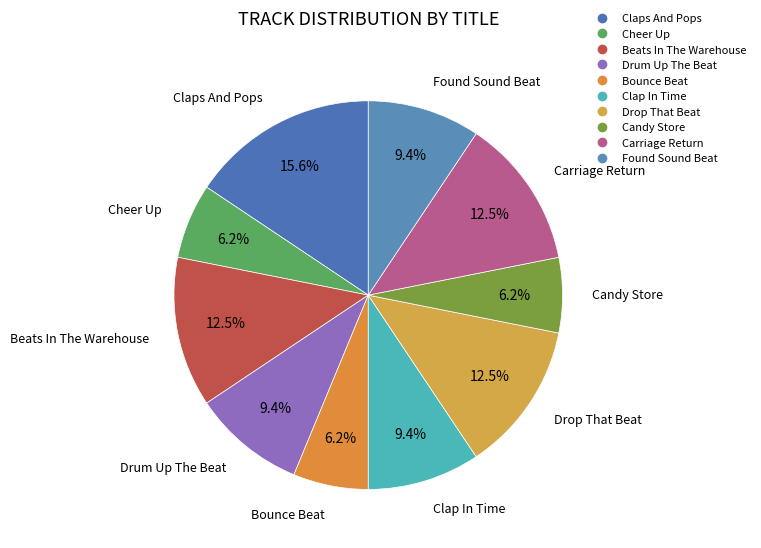

To the nearest percent, what is the combined percentage of Claps And Pops and Cheer Up?

22%